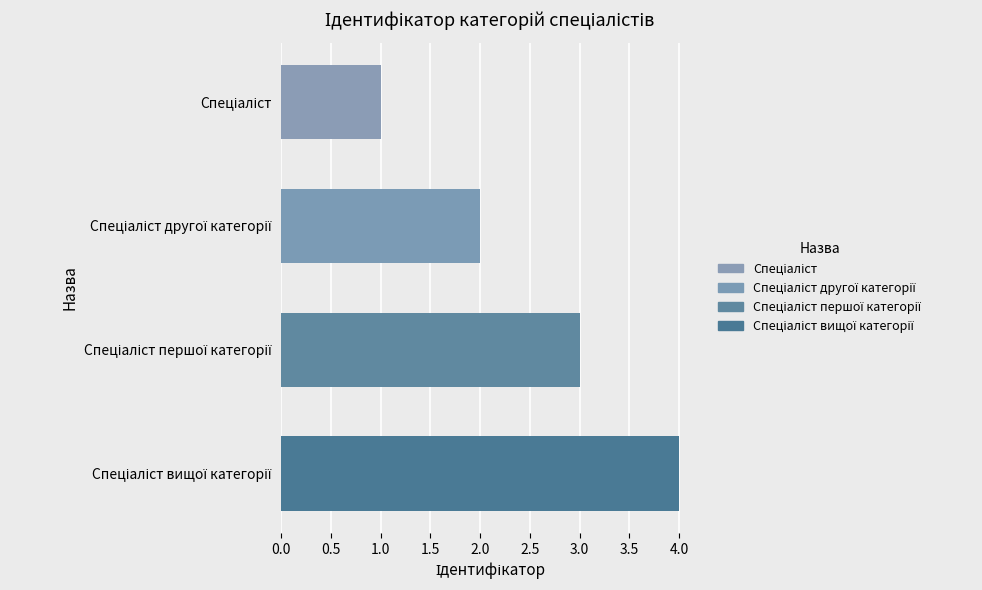

How many bars are there in total?

4